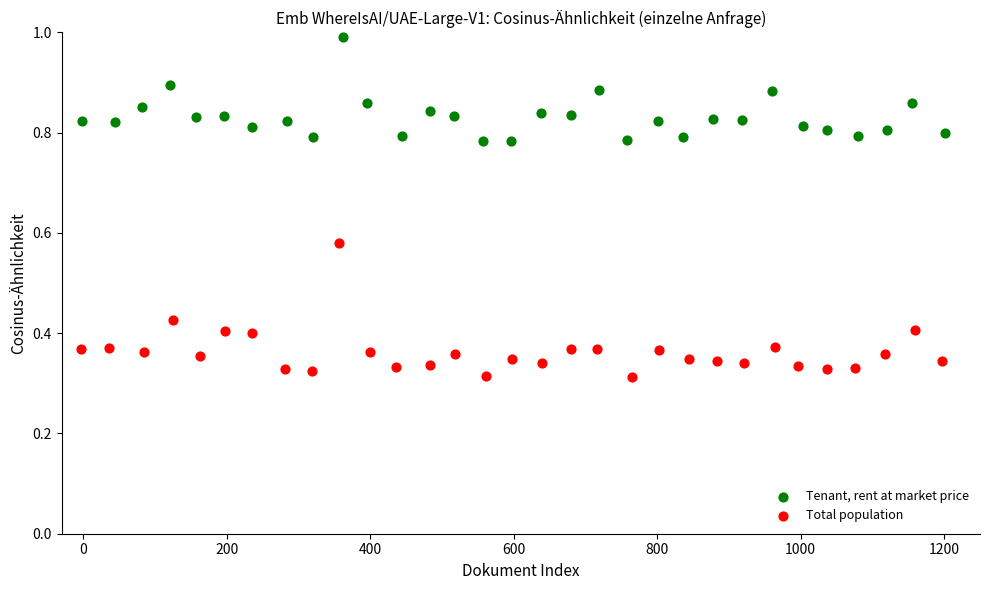

Which series has the largest Y range (max minus min)?

Total population